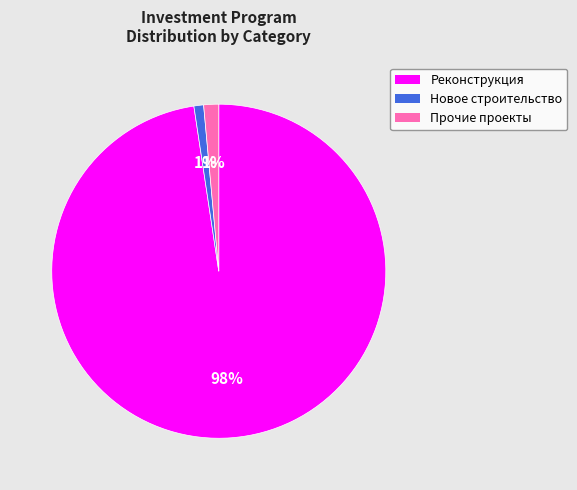

To the nearest percent, what portion does Прочие проекты represent?

1%